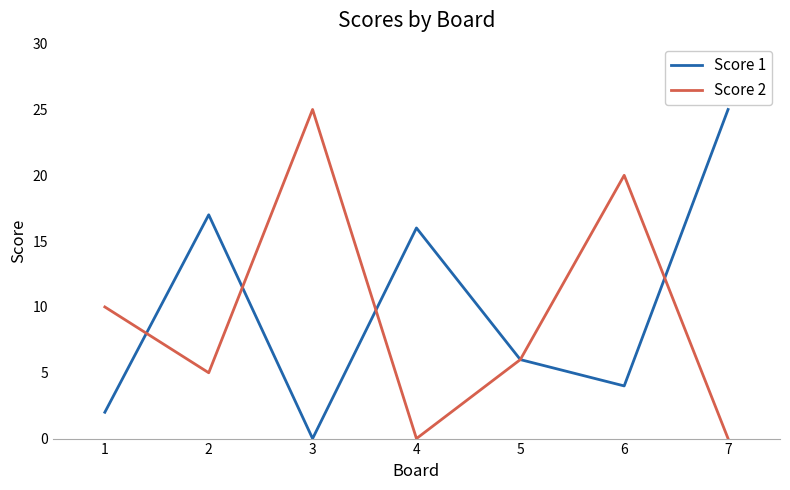

Reading right to left, extract all data points from this chart.

Score 1: 7=25	6=4	5=6	4=16	3=0	2=17	1=2
Score 2: 7=0	6=20	5=6	4=0	3=25	2=5	1=10